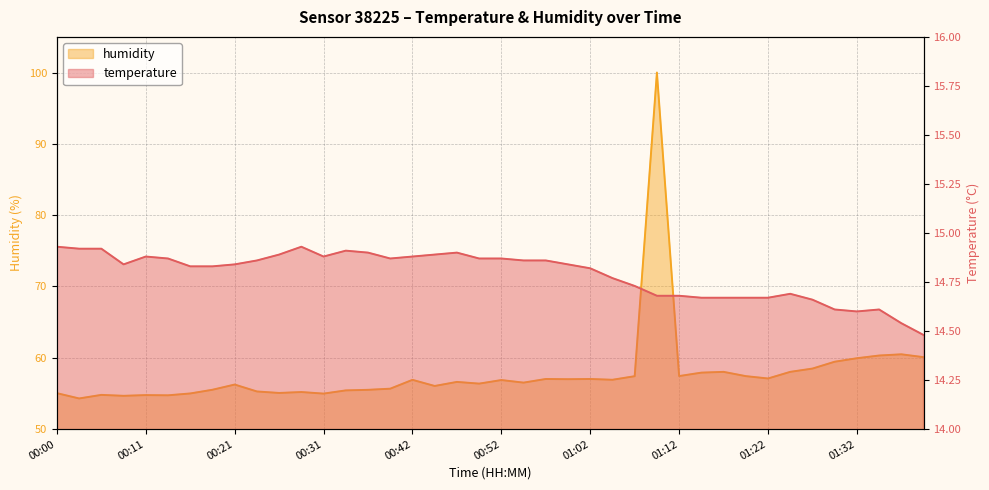

True or false: temperature and humidity cross at least once.

False